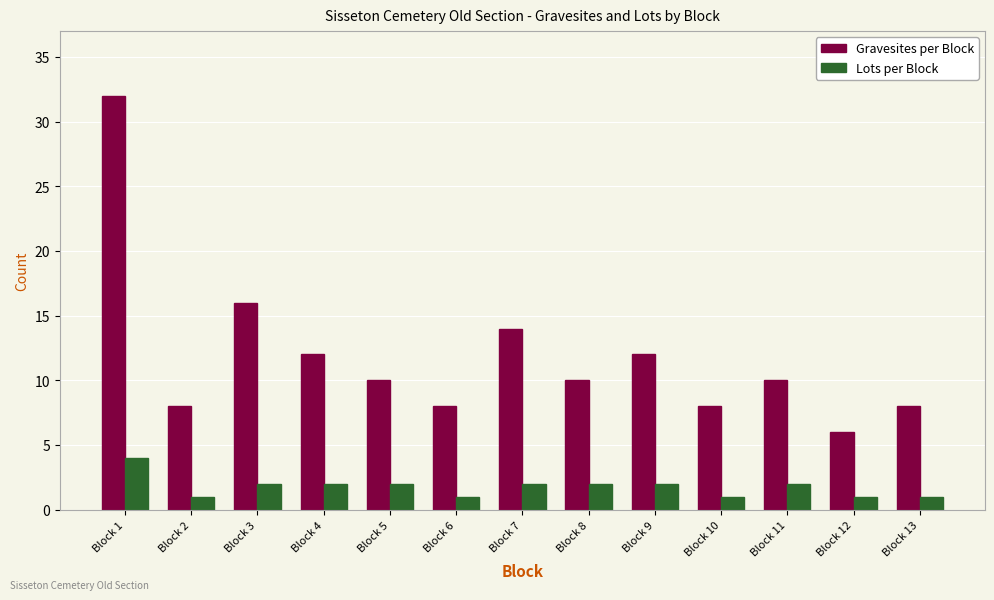

How many categories are shown in the chart?

13